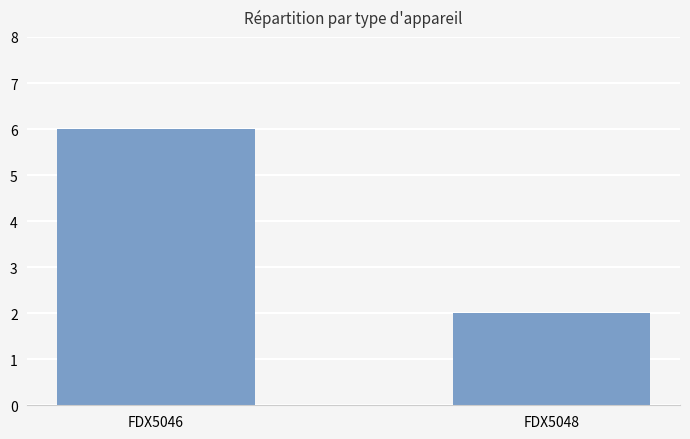

What is the sum of all values?

8